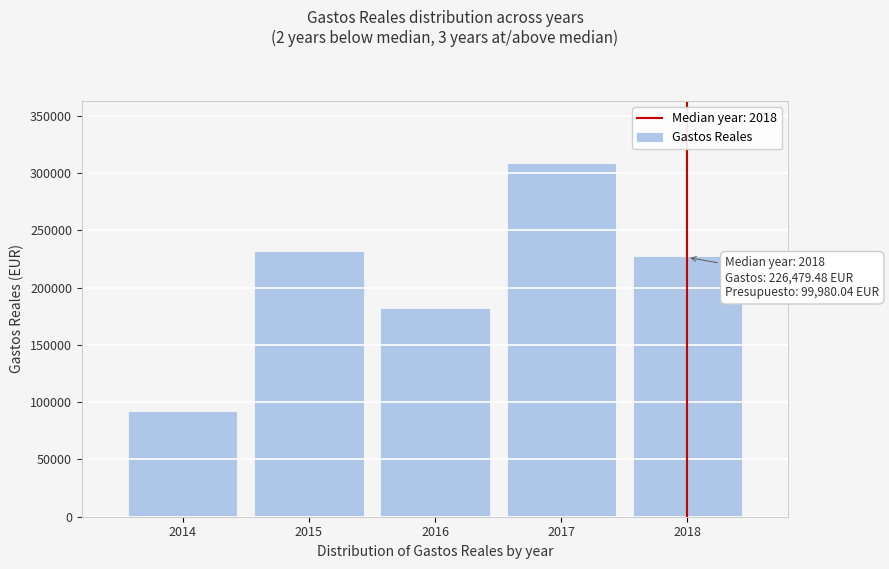

Reading left to right, list all the values displayed in this chart.

91678.6	231272.4	181298.5	307755.8	226479.5